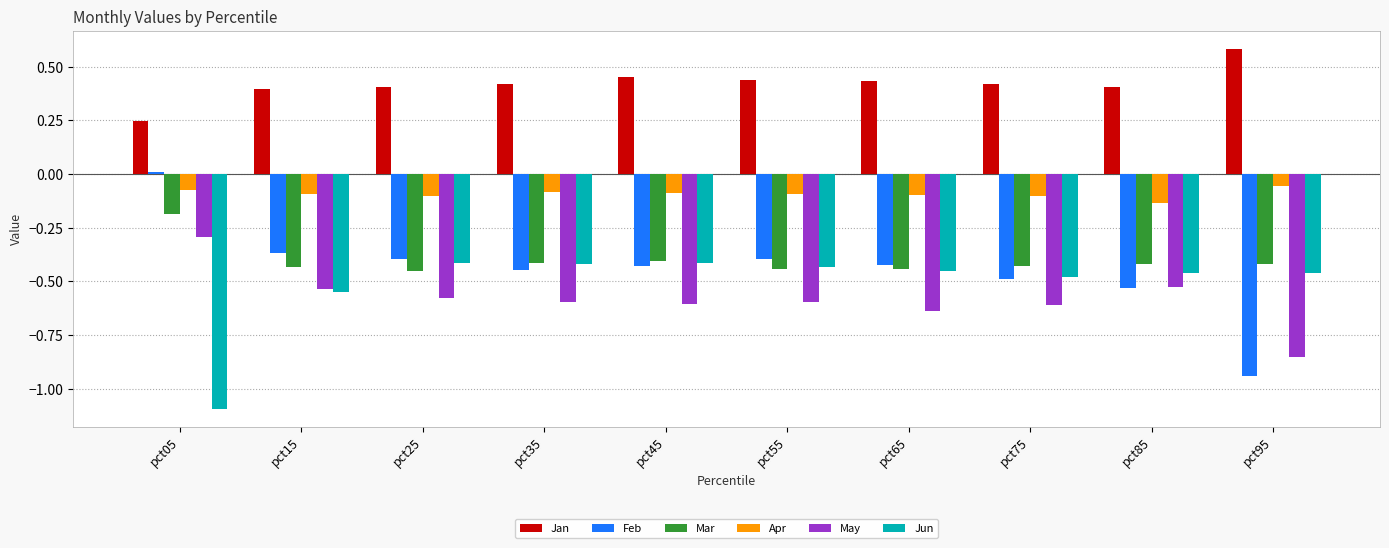

Which label corresponds to the smallest value in the chart?

pct05